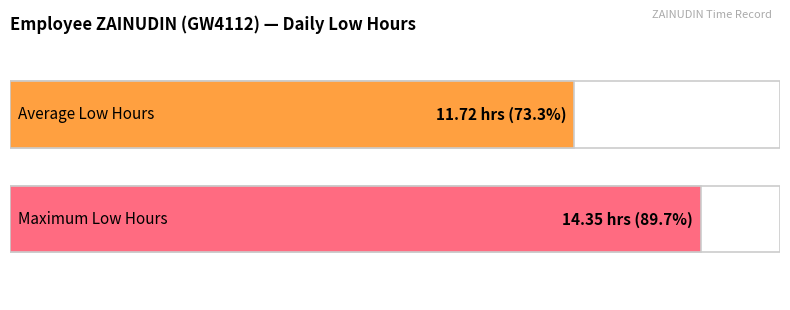

How many series are shown in this chart?

2